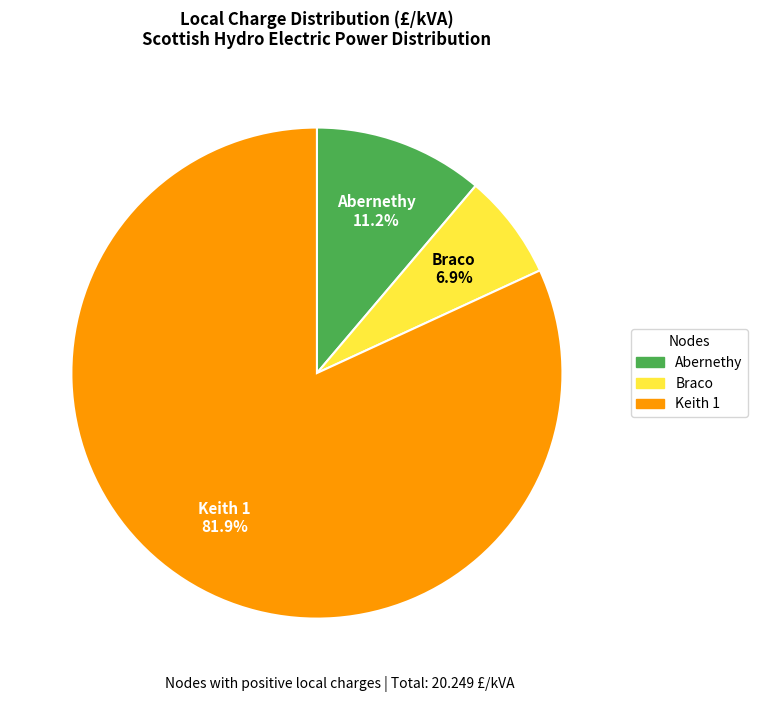

Which category accounts for the majority?

Keith 1